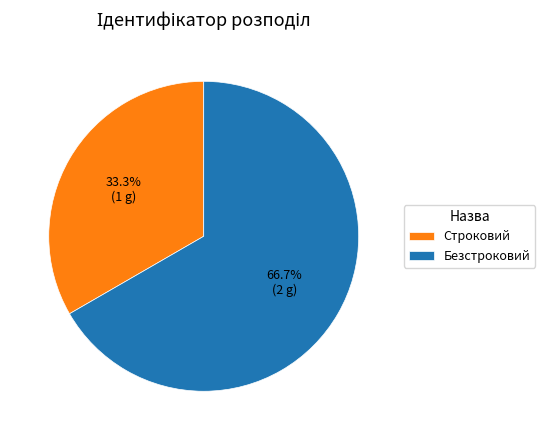

What is the ratio of the value at Безстроковий to the value at Строковий?

2.0